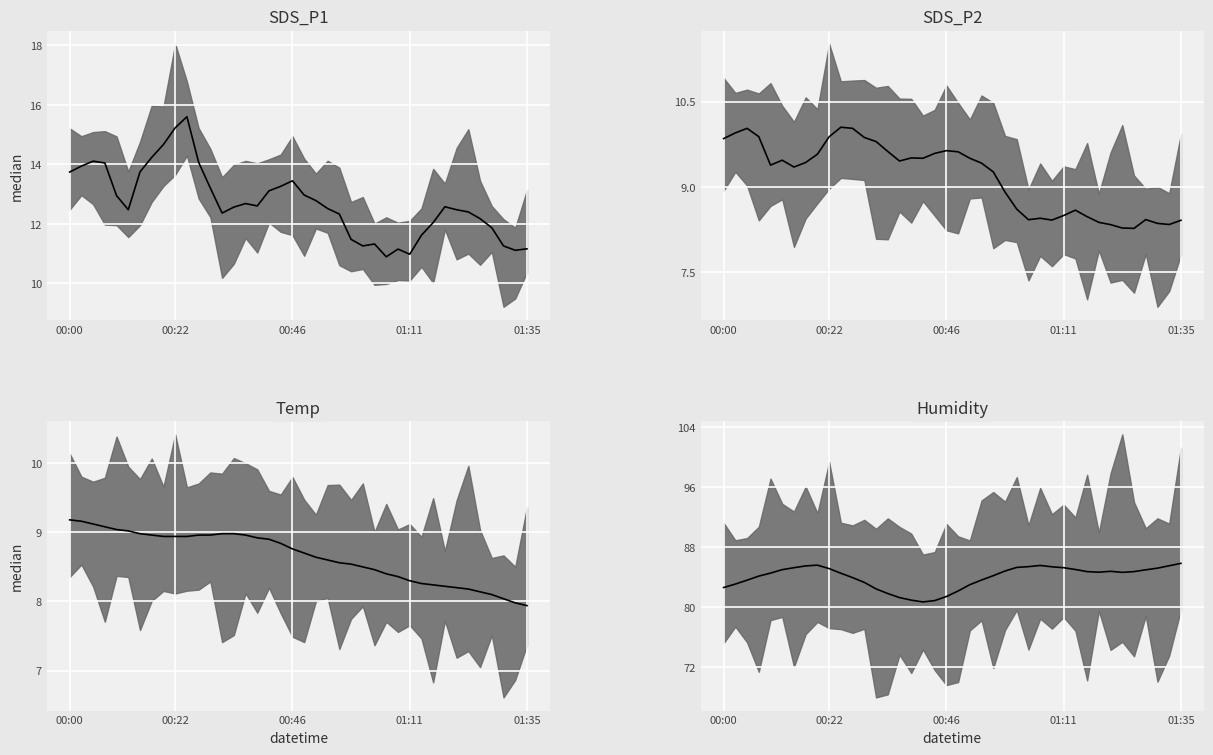

At which category is the sum across all series the highest?

00:22